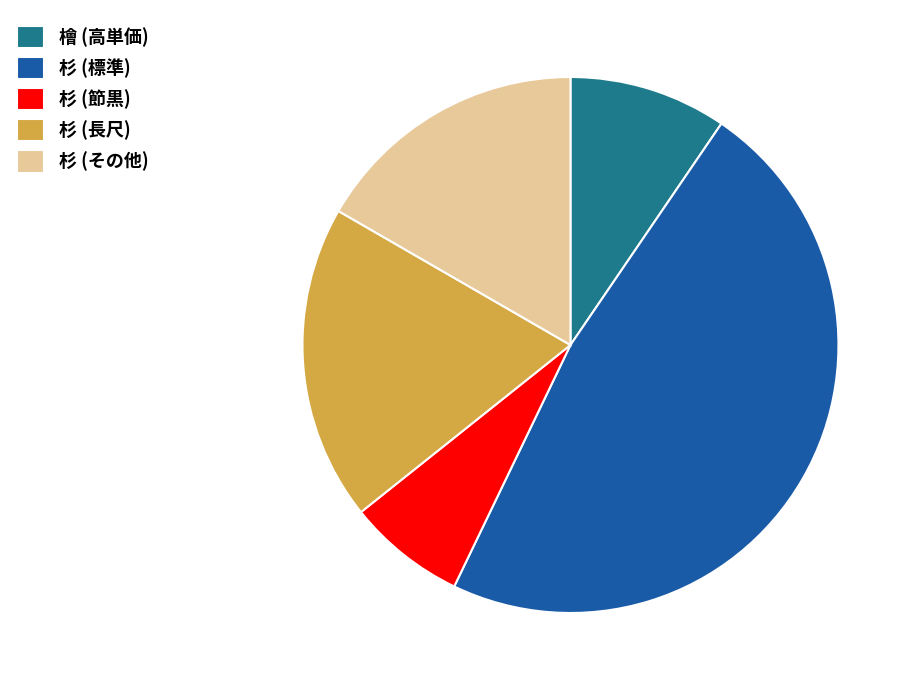

How many slices are in this pie chart?

5